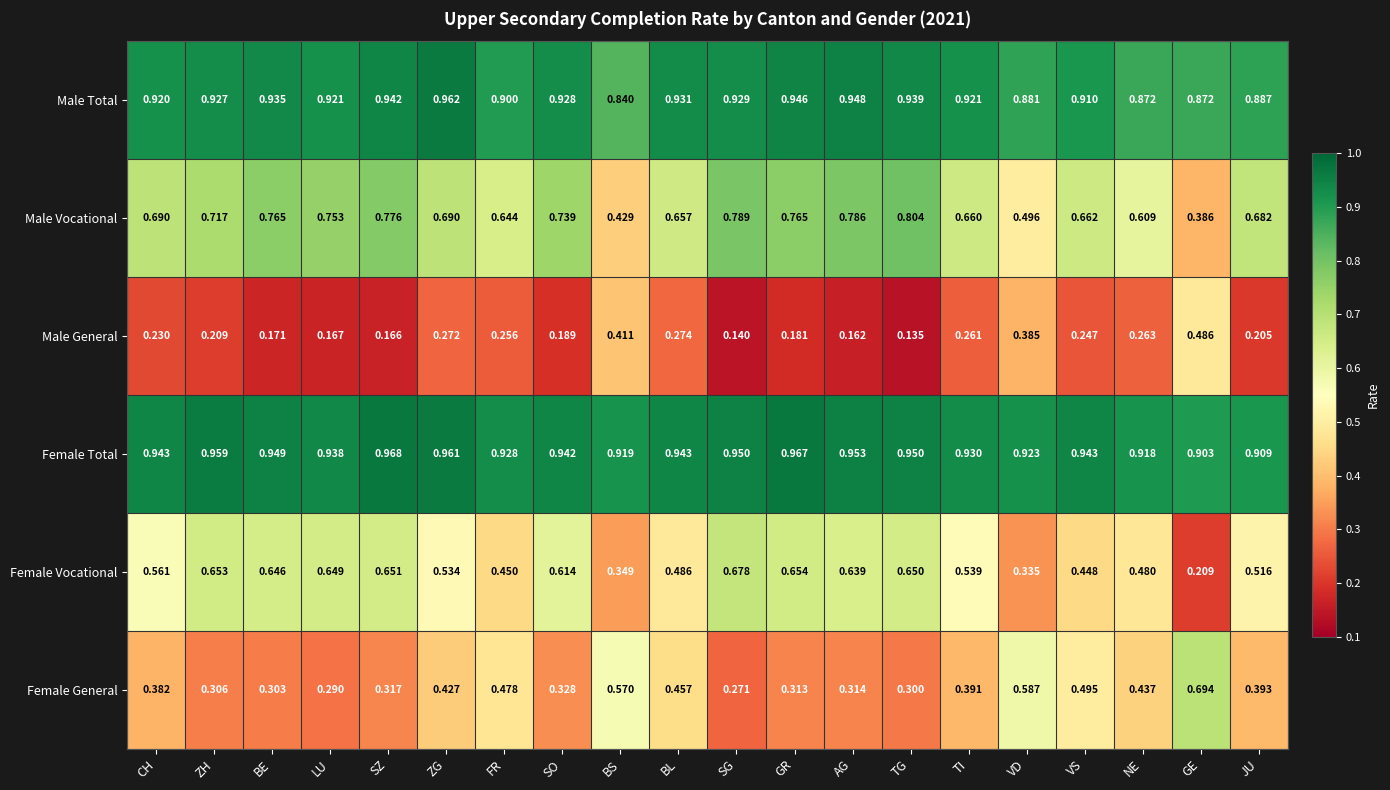

At which label does Male General reach its minimum?

TG